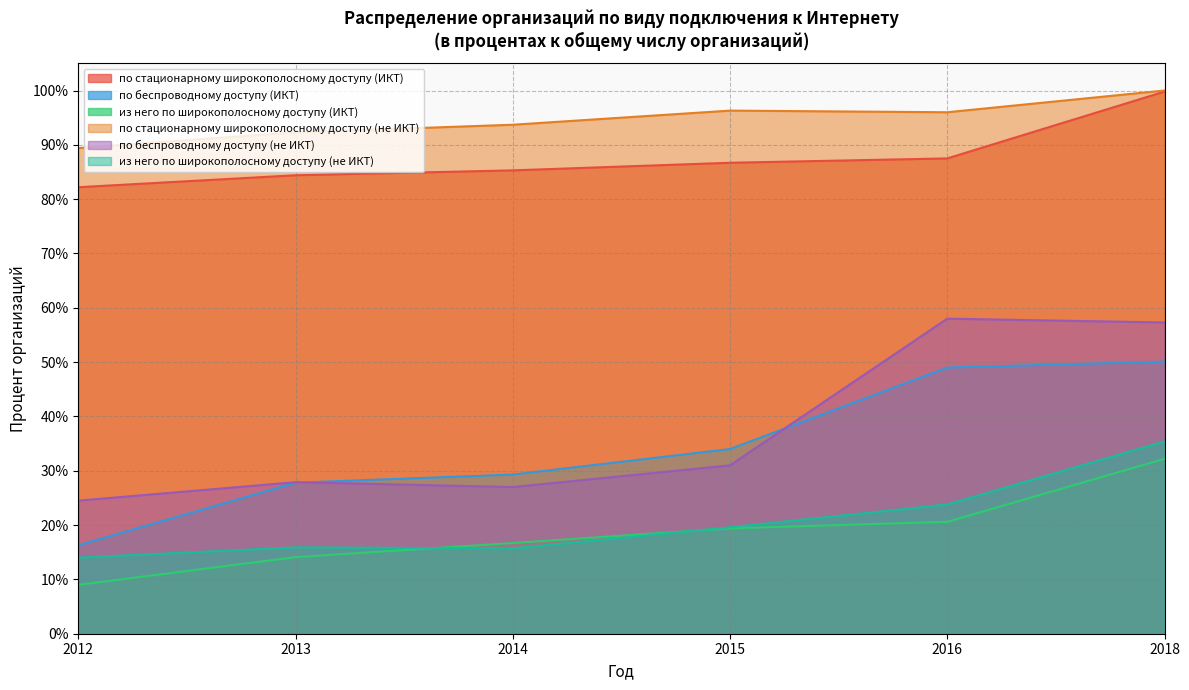

What are all the series names shown in the legend?

по стационарному широкополосному доступу (ИКТ), по беспроводному доступу (ИКТ), из него по широкополосному доступу (ИКТ), по стационарному широкополосному доступу (не ИКТ), по беспроводному доступу (не ИКТ), из него по широкополосному доступу (не ИКТ)